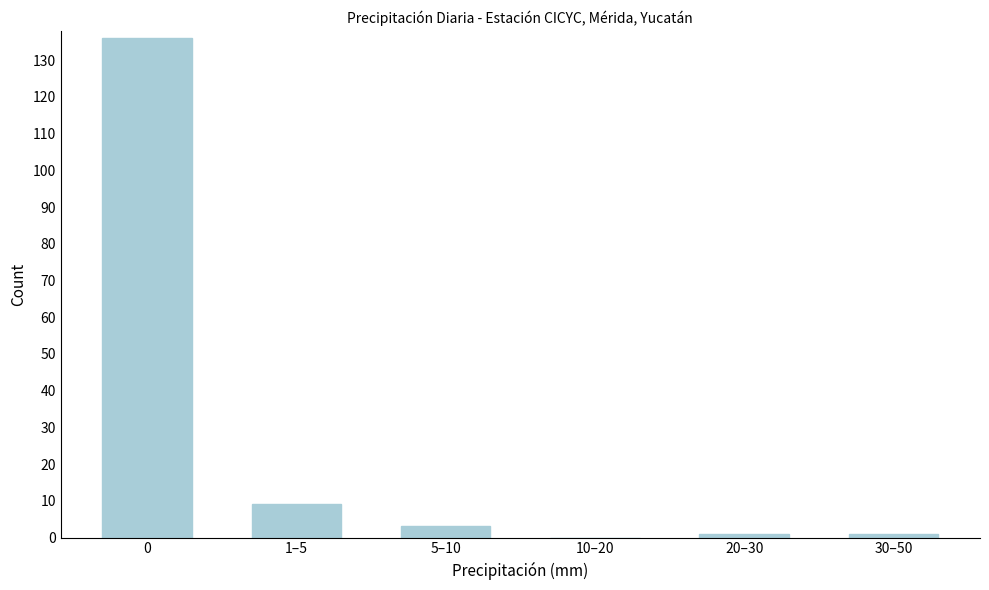

Reading right to left, what are all the values shown in this chart?

30–50=1	20–30=1	10–20=0	5–10=3	1–5=9	0=136